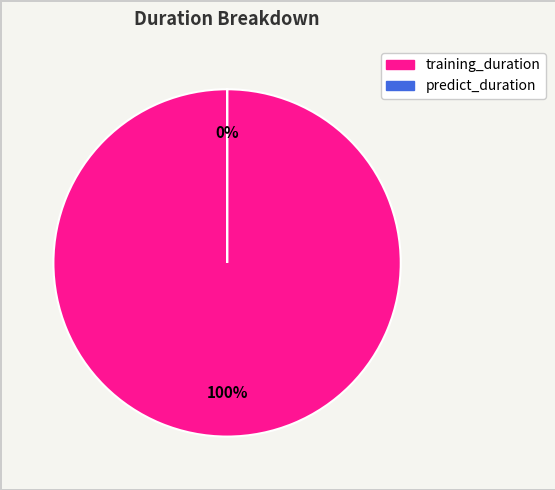

How many segments does this pie chart have?

2